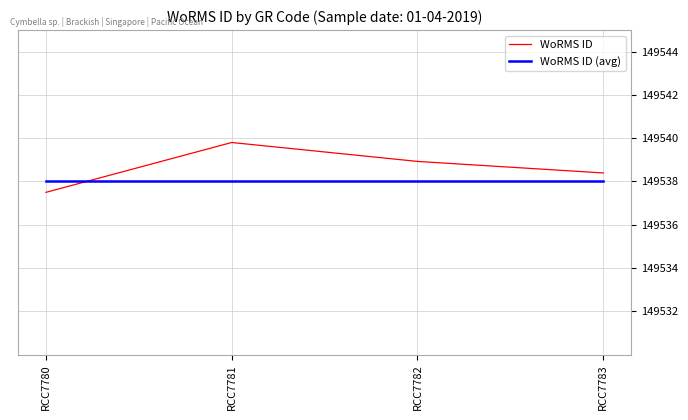

True or false: WoRMS ID (avg) and WoRMS ID intersect in this chart.

True